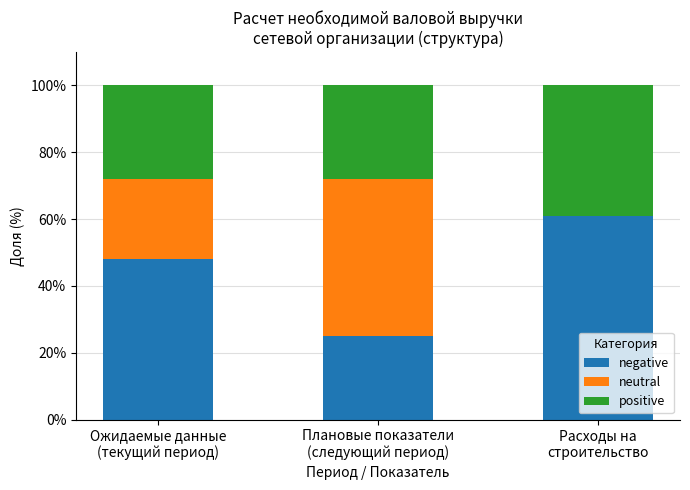

Are the bars horizontal?

No